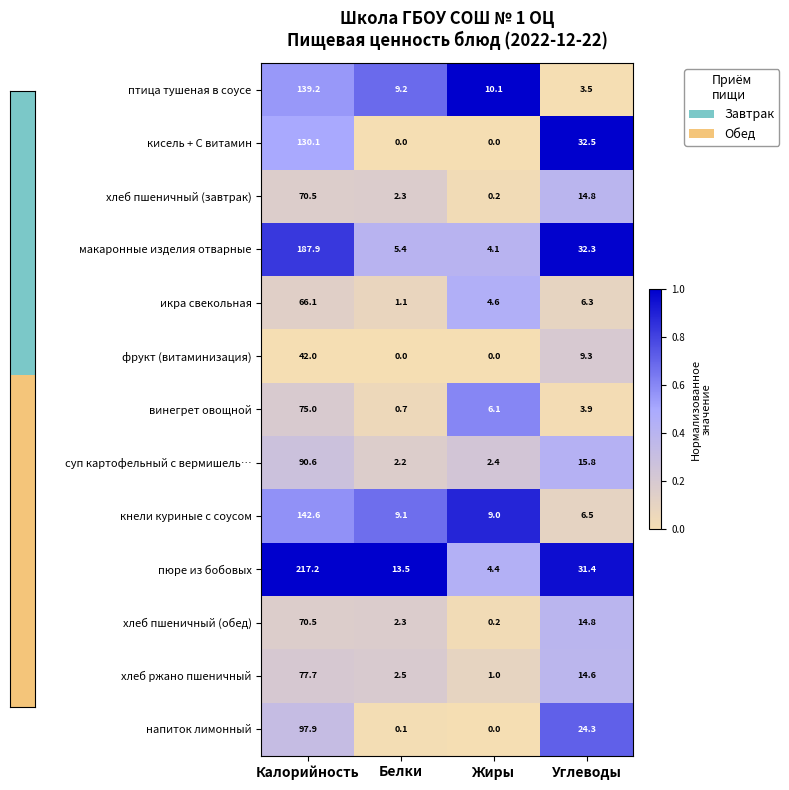

What is the difference between the maximum and second lowest values in the хлеб пшеничный (обед) series?

68.2